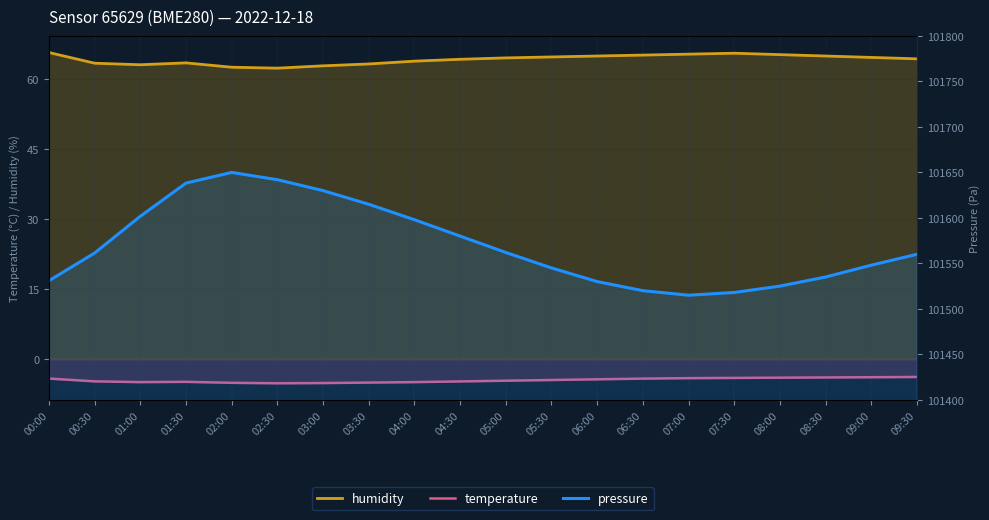

Reading left to right, list all the values displayed in this chart.

humidity: 00:00=65.7	00:30=63.4	01:00=63.0	01:30=63.4	02:00=62.5	02:30=62.3	03:00=62.8	03:30=63.2	04:00=63.8	04:30=64.2	05:00=64.5	05:30=64.7	06:00=64.9	06:30=65.1	07:00=65.3	07:30=65.5	08:00=65.2	08:30=64.9	09:00=64.6	09:30=64.3
temperature: 00:00=-4.2	00:30=-4.8	01:00=-5.0	01:30=-4.9	02:00=-5.1	02:30=-5.2	03:00=-5.2	03:30=-5.0	04:00=-5.0	04:30=-4.8	05:00=-4.7	05:30=-4.5	06:00=-4.3	06:30=-4.2	07:00=-4.1	07:30=-4.0	08:00=-4.0	08:30=-4.0	09:00=-3.9	09:30=-3.9
pressure: 00:00=101530.9	00:30=101561.4	01:00=101601.8	01:30=101638.2	02:00=101650.0	02:30=101642.0	03:00=101630.0	03:30=101615.0	04:00=101598.0	04:30=101580.0	05:00=101562.0	05:30=101545.0	06:00=101530.0	06:30=101520.0	07:00=101515.0	07:30=101518.0	08:00=101525.0	08:30=101535.0	09:00=101548.0	09:30=101560.0